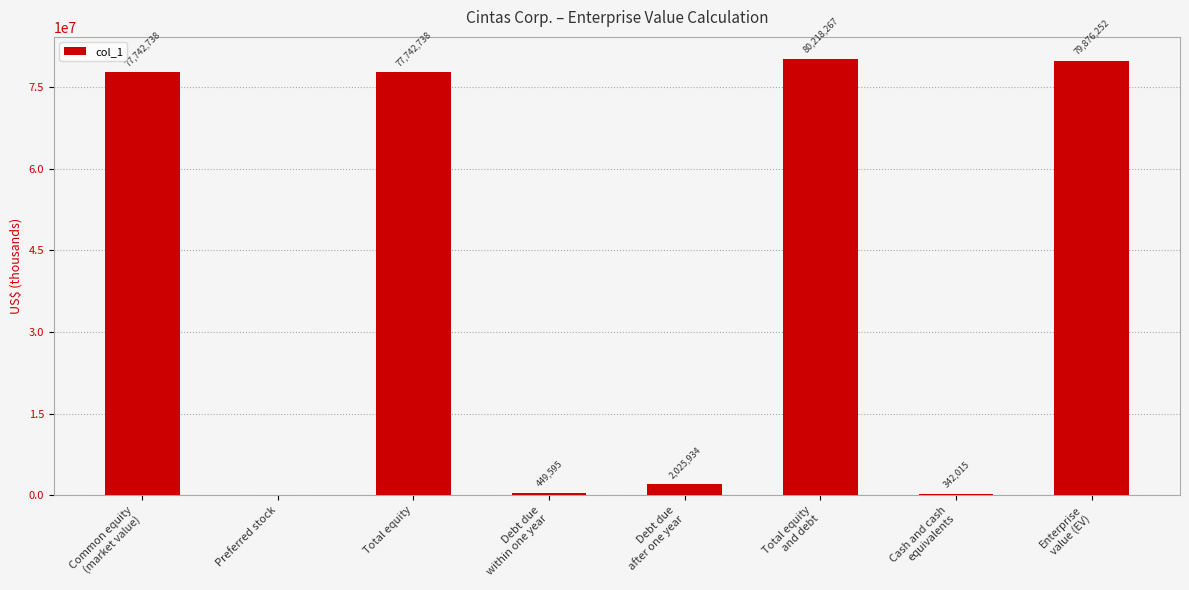

Read the value at Debt due
within one year.

449595